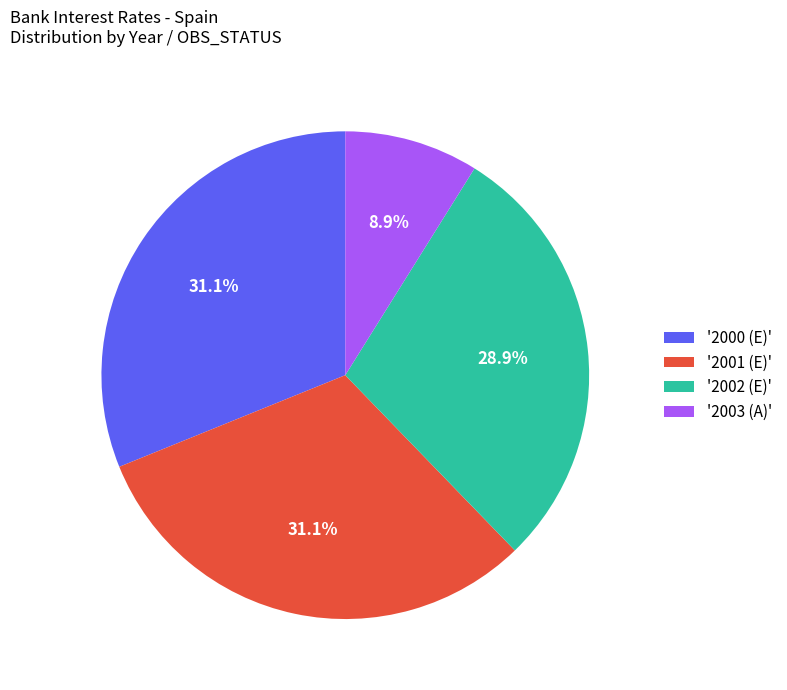

Count the number of slices in the pie.

4